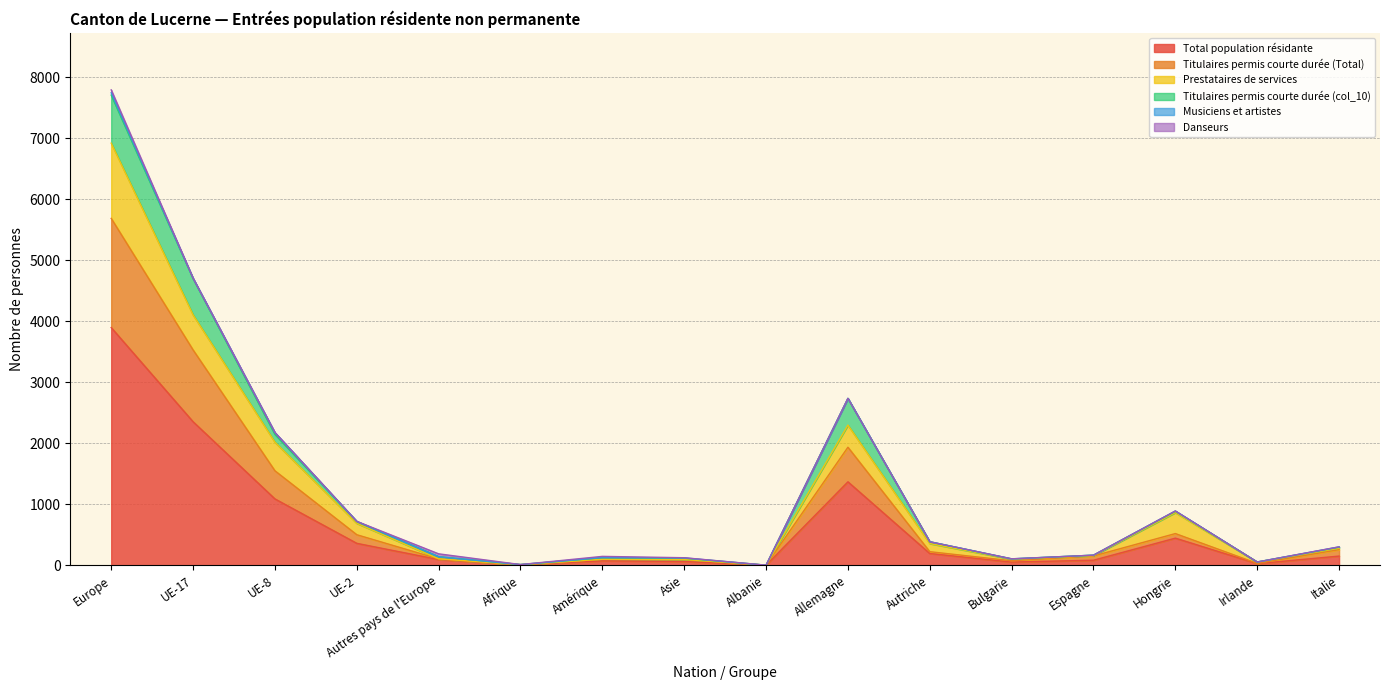

Does the chart display data point markers on the line(s)?

No